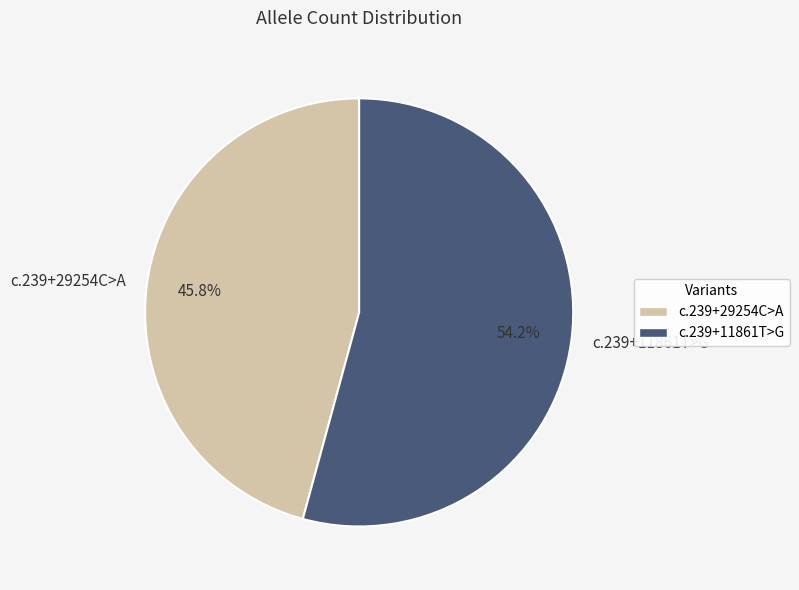

Do c.239+29254C>A and c.239+11861T>G together represent more than half of the pie?

Yes